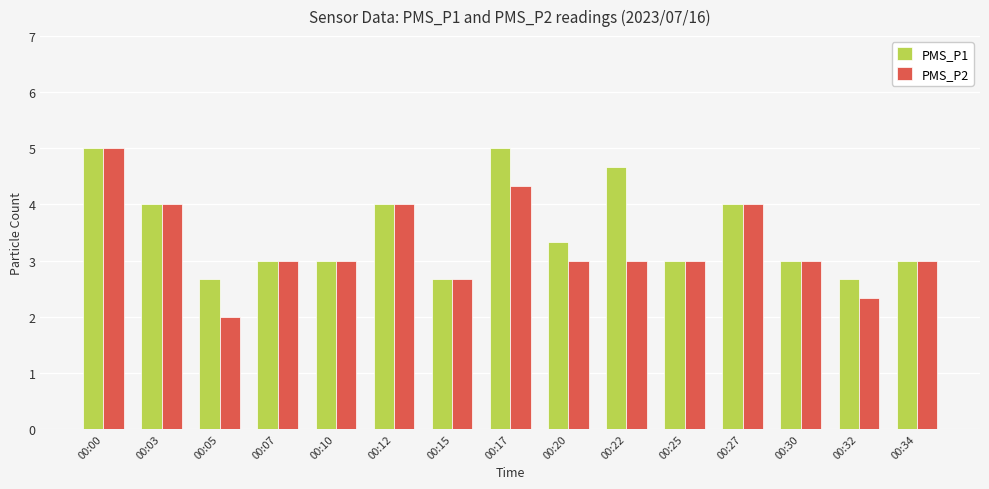

Is it true that PMS_P1 equals 4.0 at 00:12?

True